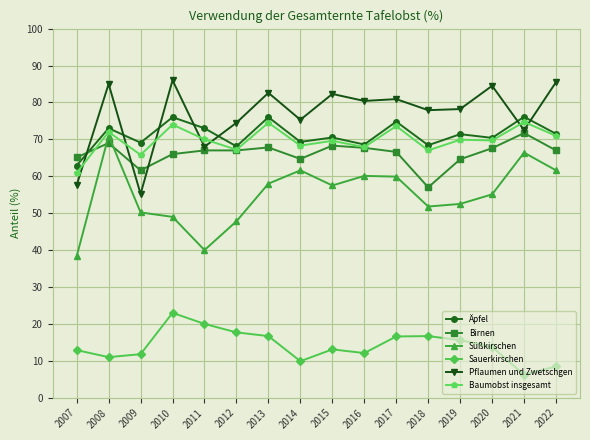

Which series changed the most between 2009 and 2013?

Pflaumen und Zwetschgen